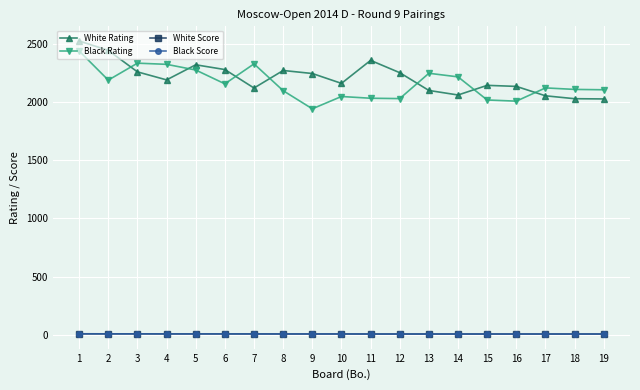

The value of White Rating at 9 is 2248.0. True or false?

True